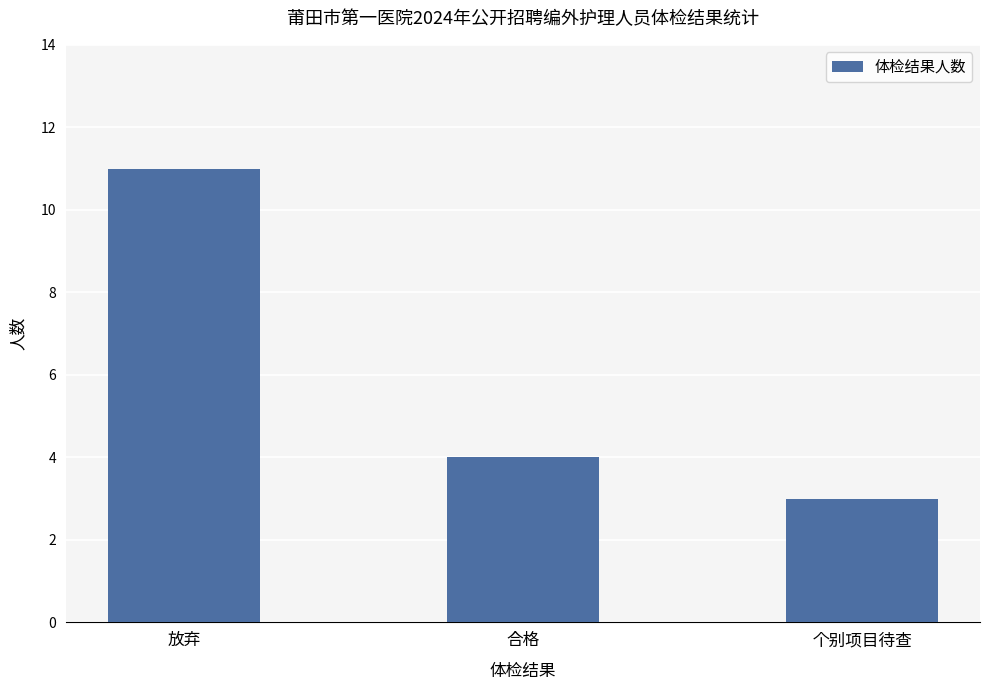

Which category has the highest value across all series?

放弃